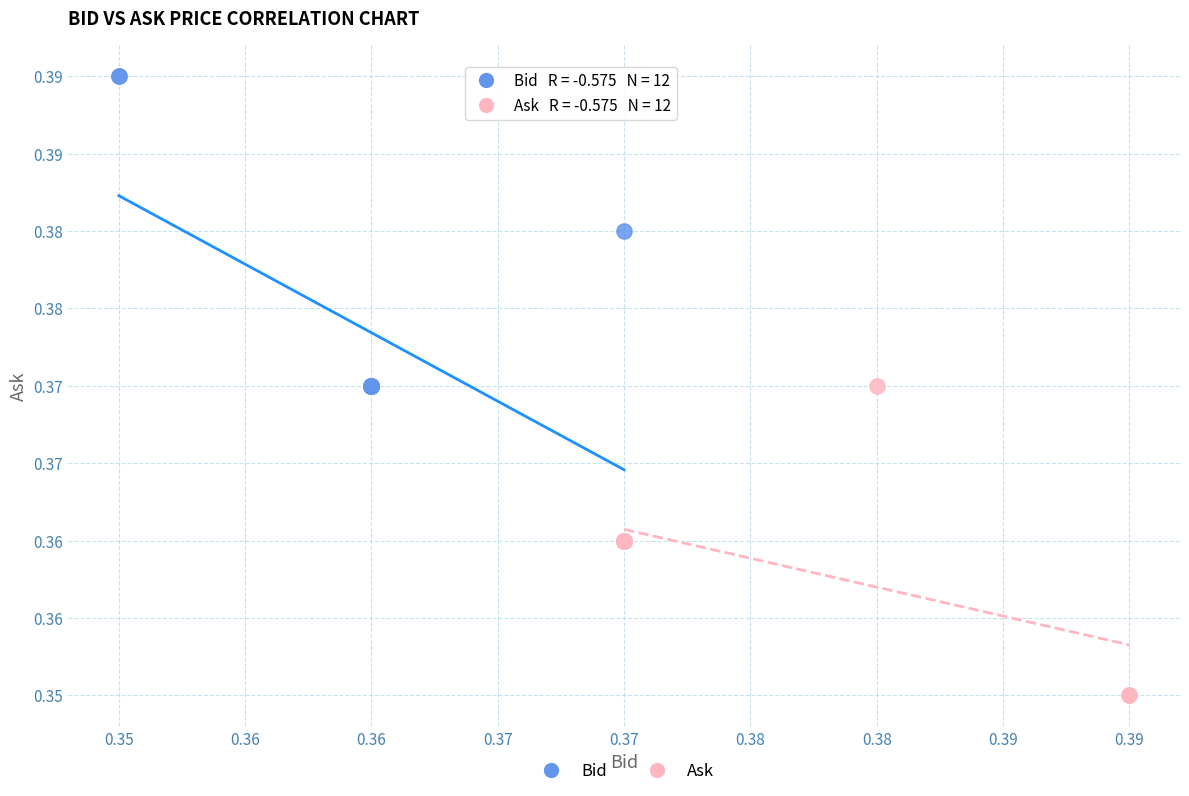

What are all the series names shown in the legend?

Bid, Ask